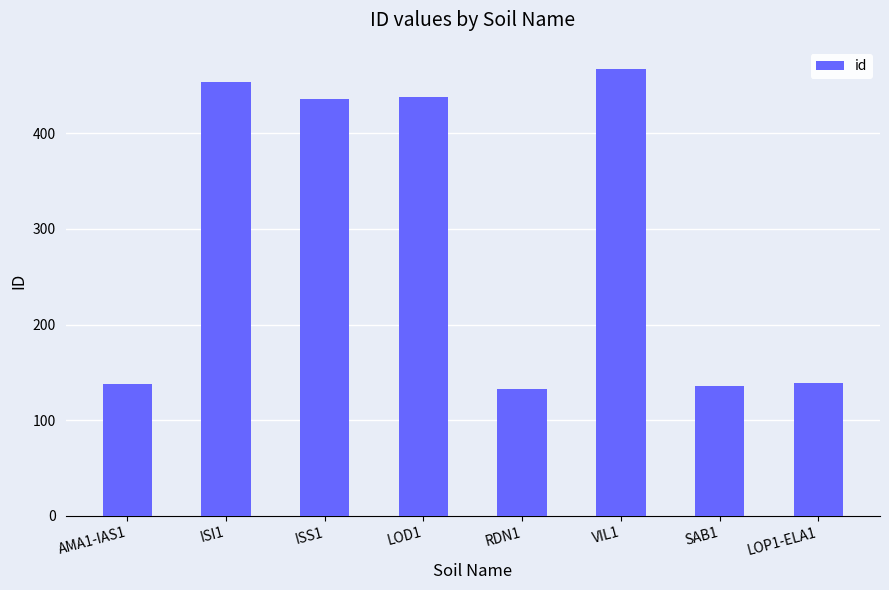

The value at ISI1 is 454. True or false?

True